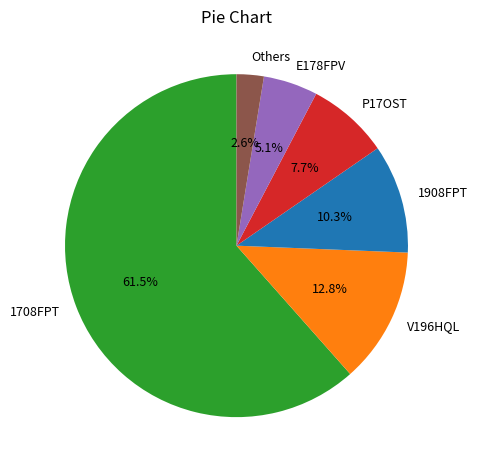

Is the sum of Others and P17OST greater than half?

No